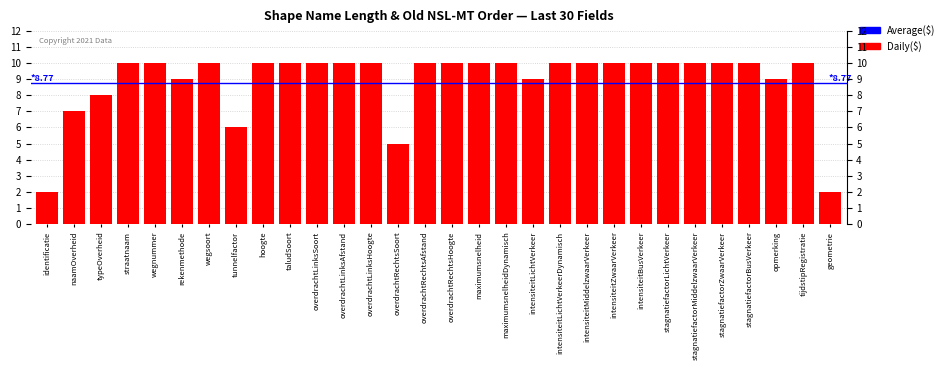

Which label corresponds to the smallest value in the chart?

identificatie